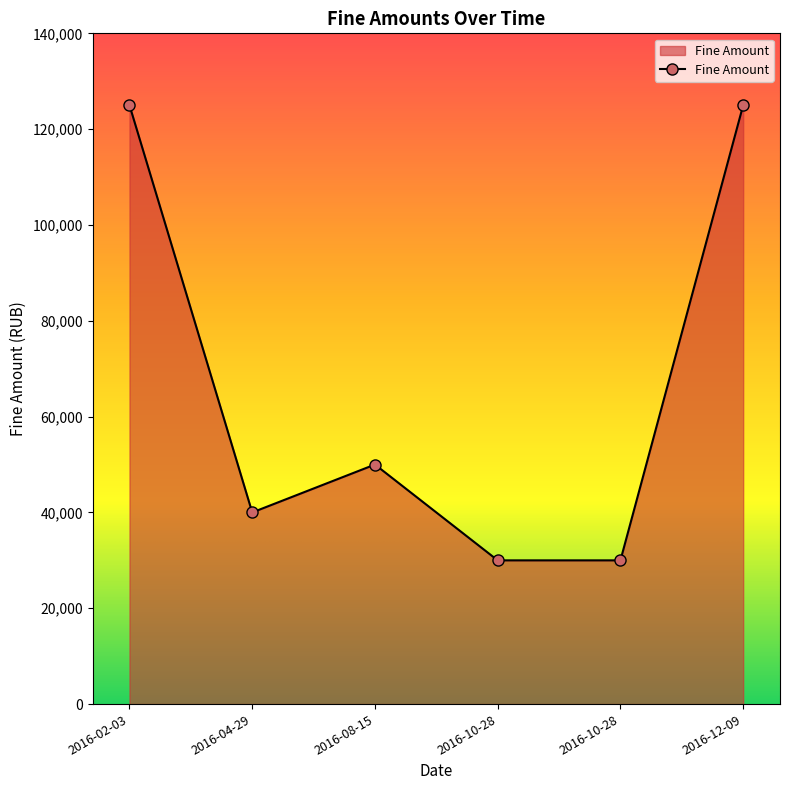

True or false: there are more than 2 points higher than both neighbors.

False